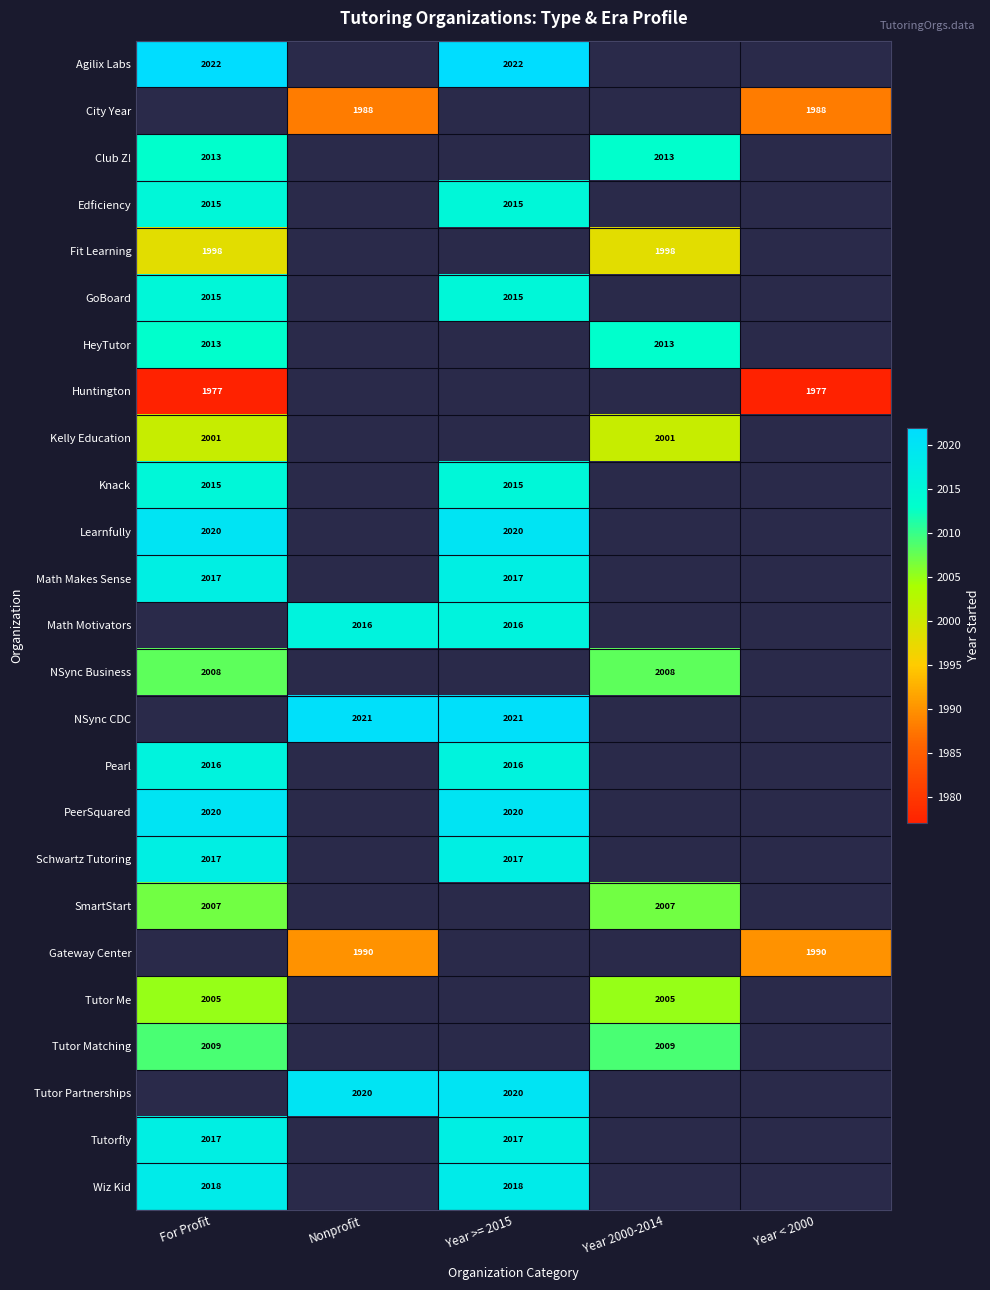

True or false: NSync CDC has a value of 2021 at Nonprofit.

True